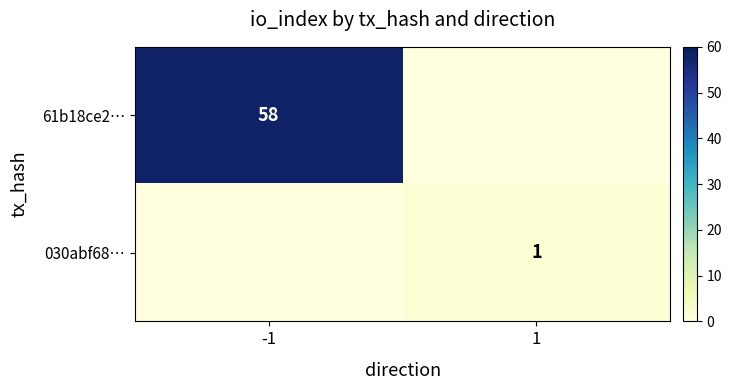

The 030abf68… series shows 1 at 1. True or false?

True